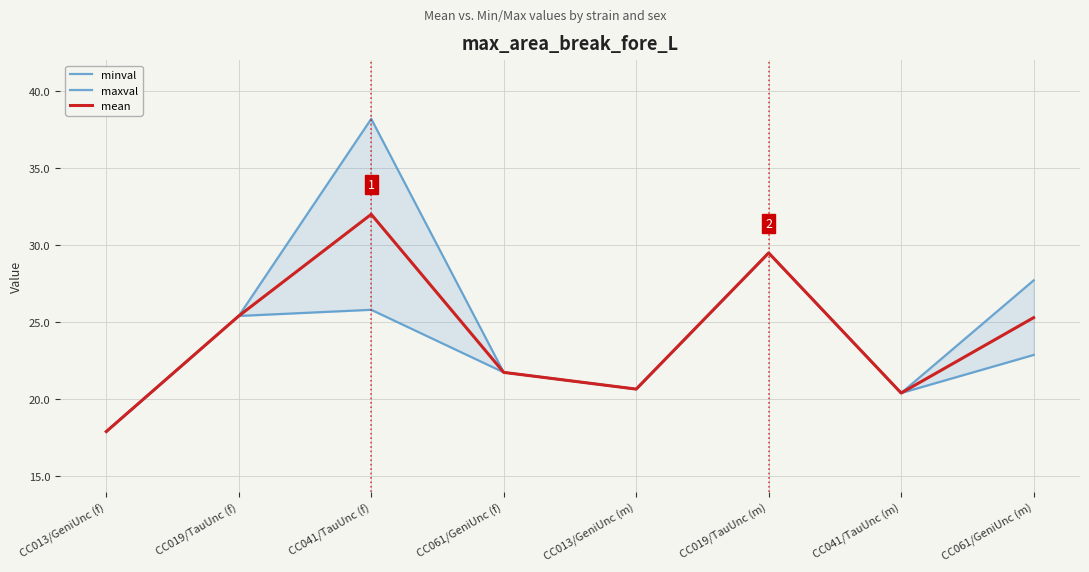

What is the sum of the maxval values at CC061/GeniUnc (m) and CC019/TauUnc (m)?

57.2